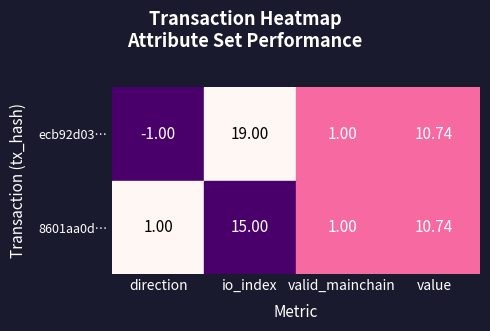

Reading right to left, extract all data points from this chart.

ecb92d03…: value=10.7	valid_mainchain=1.0	io_index=19.0	direction=-1.0
8601aa0d…: value=10.7	valid_mainchain=1.0	io_index=15.0	direction=1.0